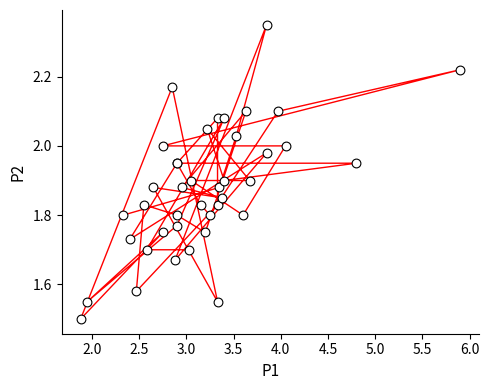

What Y value in the scatter plot is closest to 1?

1.5